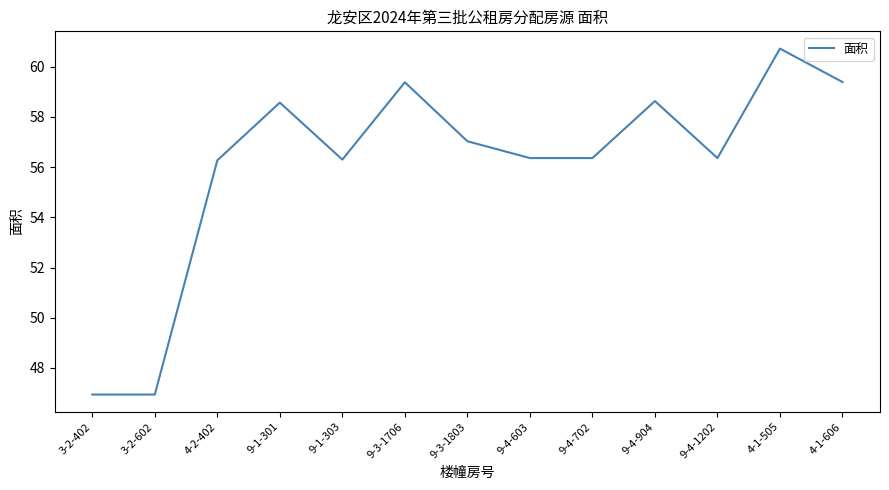

What is the difference between the maximum and minimum values?

13.8